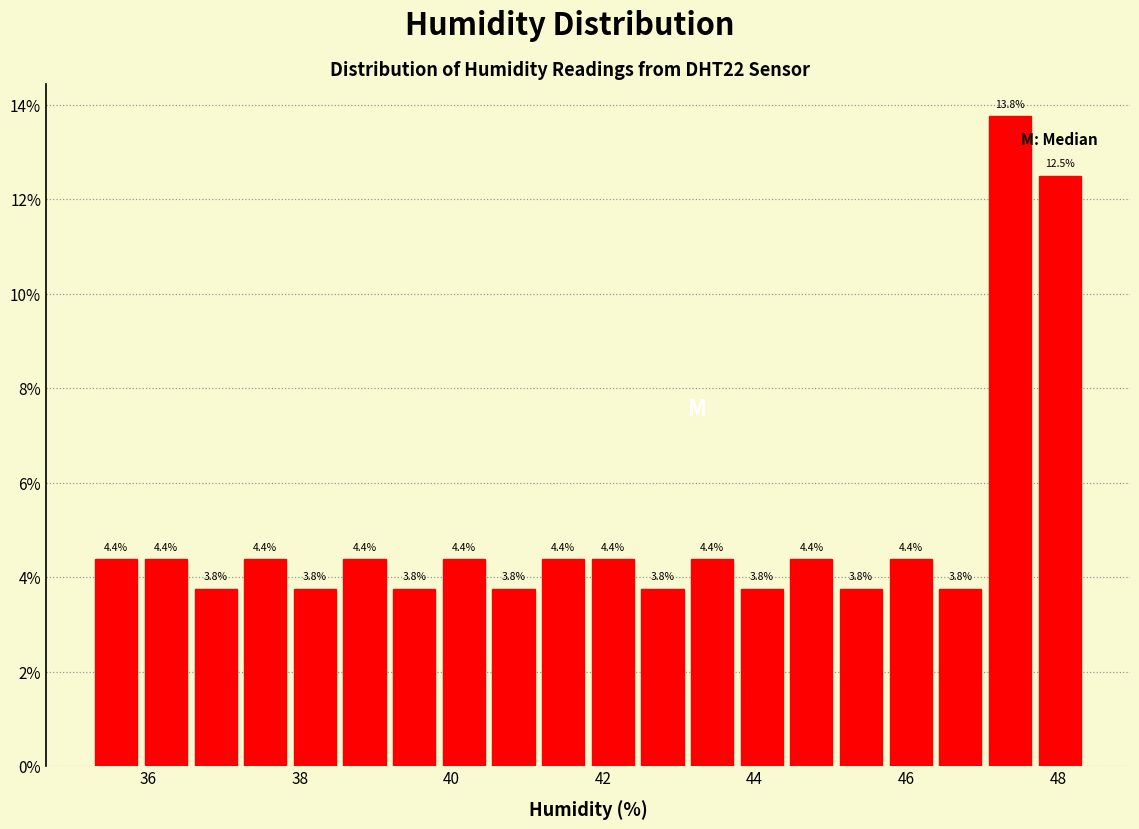

Read against the x-axis, roughly where is the centre of the tallest bar?

47.4